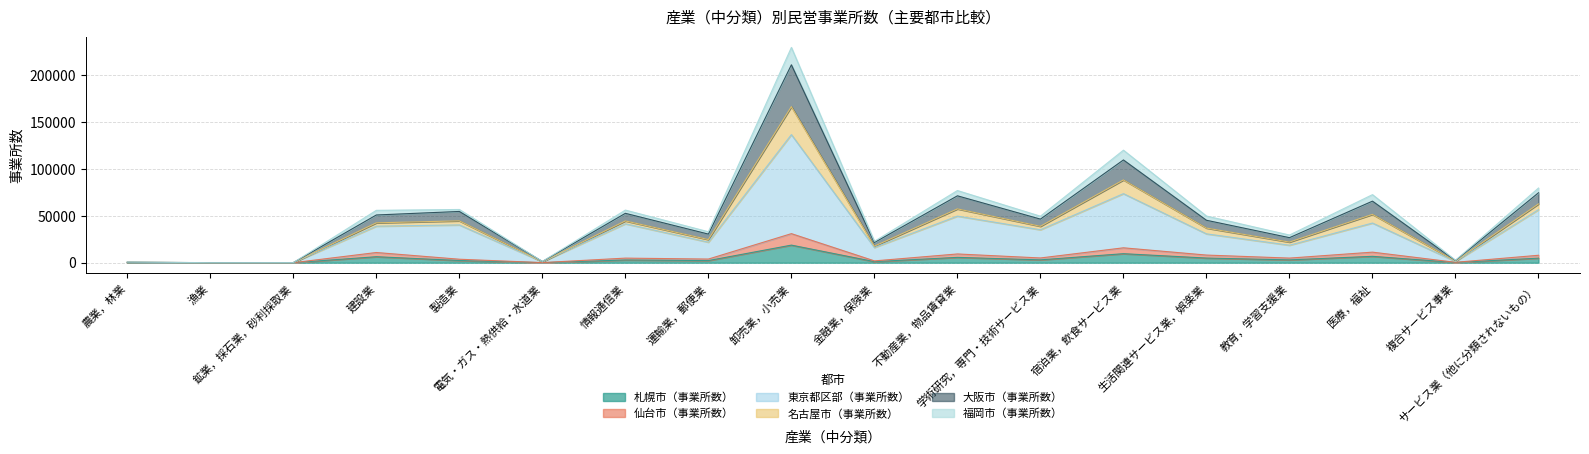

What position from the right is 運輸業，郵便業?

11